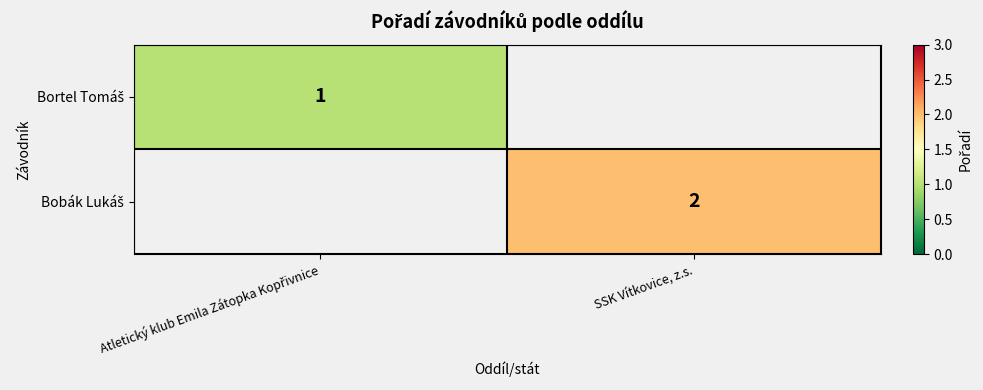

At how many categories does at least one series exceed 1?

1